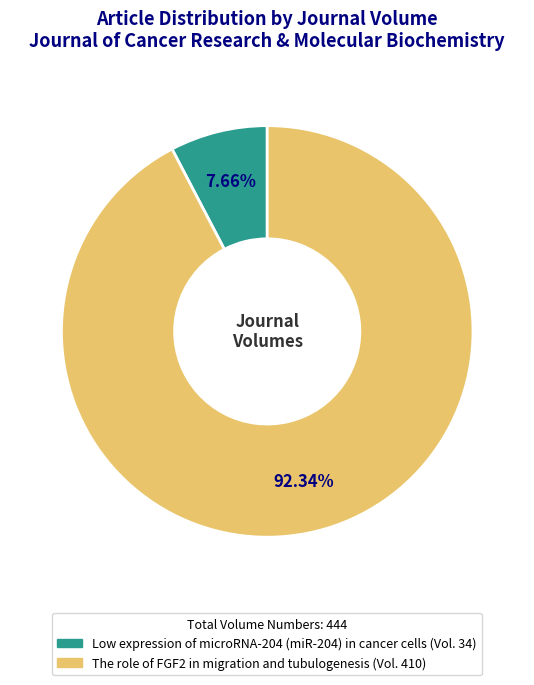

To the nearest percent, what is the difference between the Low expression of microRNA-204 (miR-204) in cancer cells and The role of FGF2 in migration and tubulogenesis slice percentages?

85%